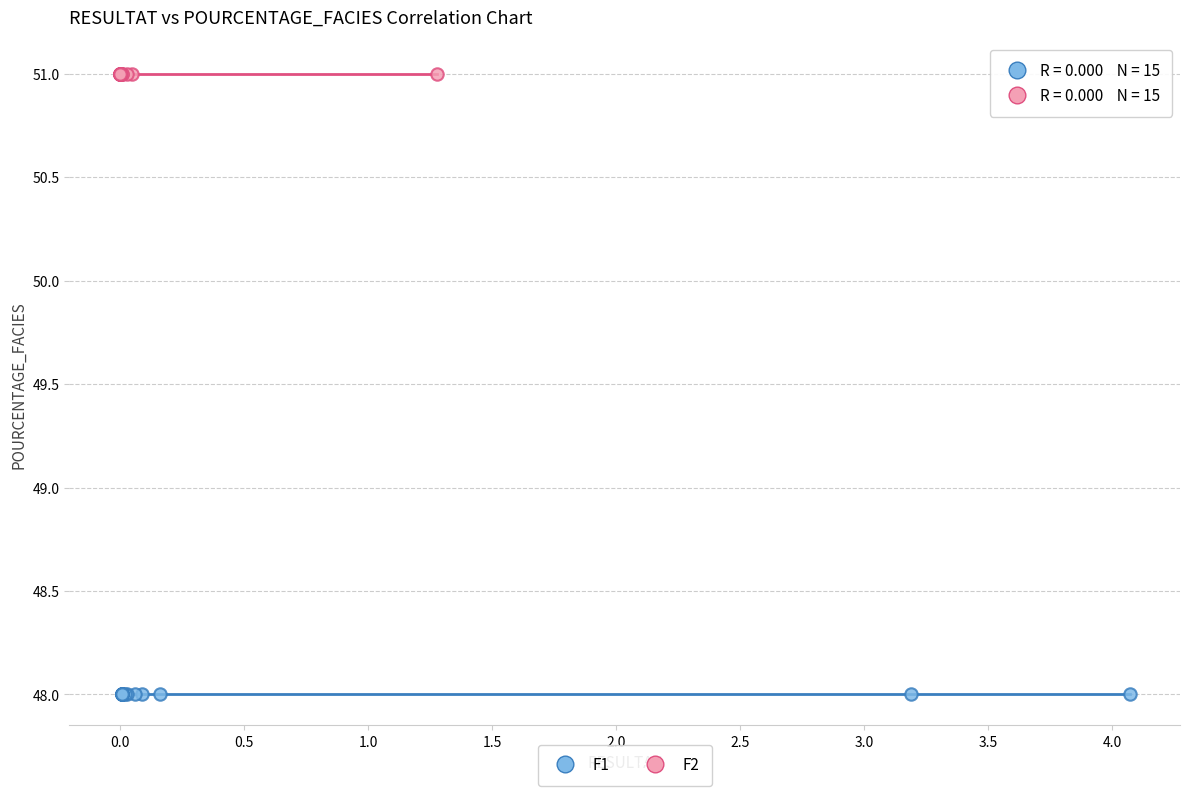

Which series contains the highest Y value?

F2